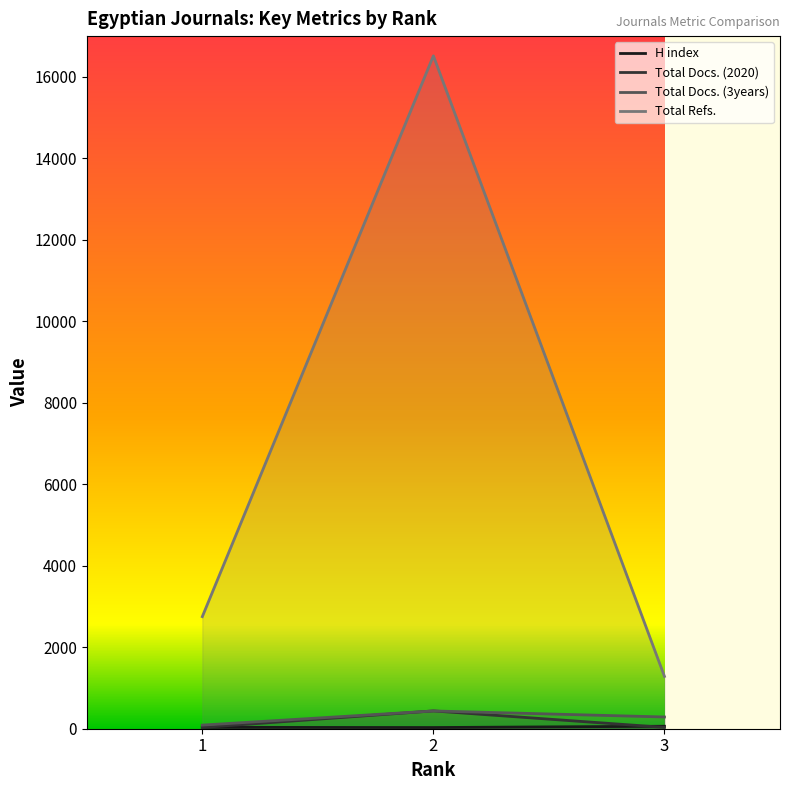

The value of Total Refs. at 2 is 16516. True or false?

True